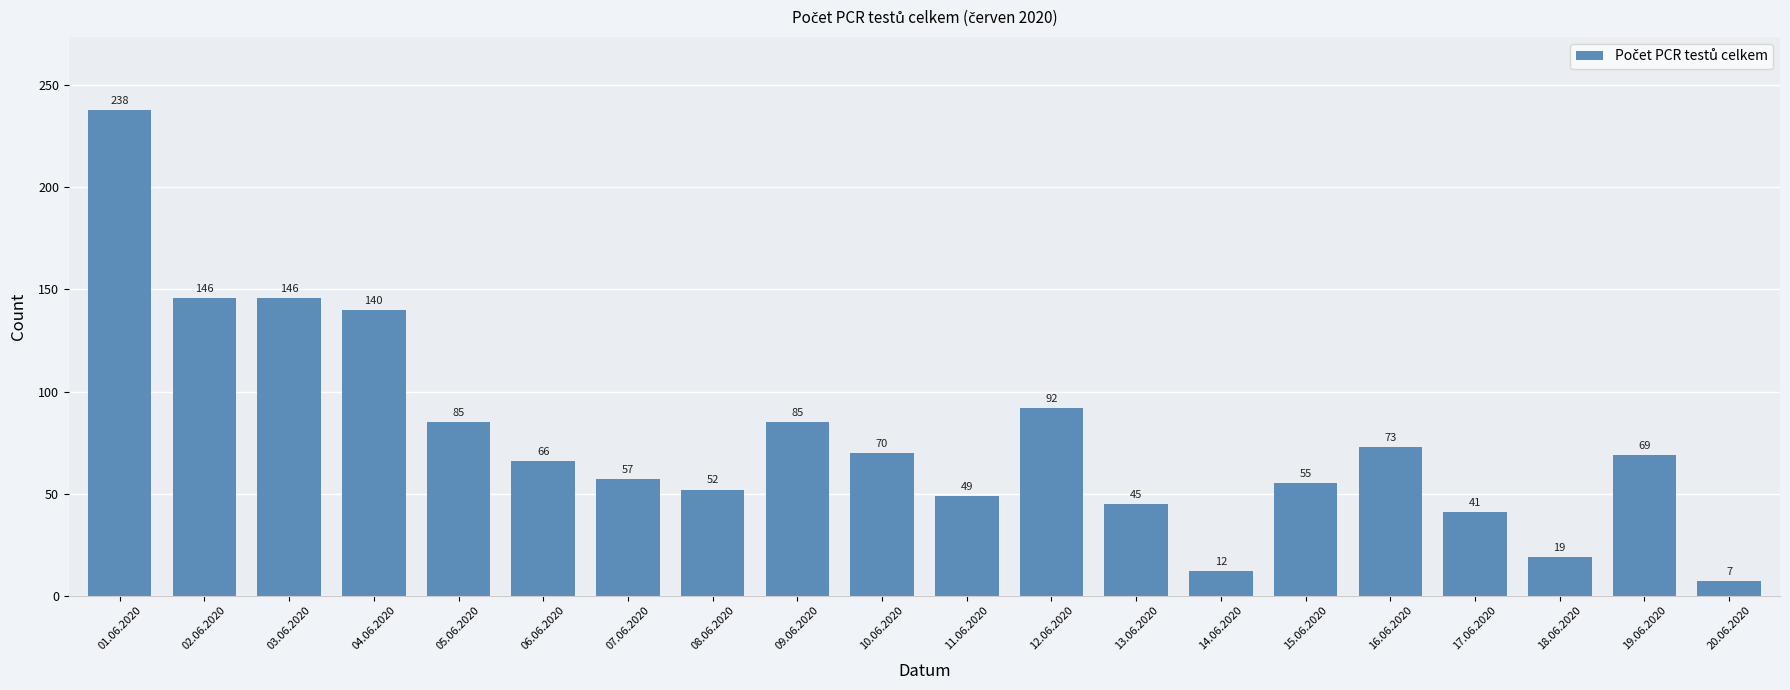

Reading left to right, extract all data points from this chart.

01.06.2020=238	02.06.2020=146	03.06.2020=146	04.06.2020=140	05.06.2020=85	06.06.2020=66	07.06.2020=57	08.06.2020=52	09.06.2020=85	10.06.2020=70	11.06.2020=49	12.06.2020=92	13.06.2020=45	14.06.2020=12	15.06.2020=55	16.06.2020=73	17.06.2020=41	18.06.2020=19	19.06.2020=69	20.06.2020=7